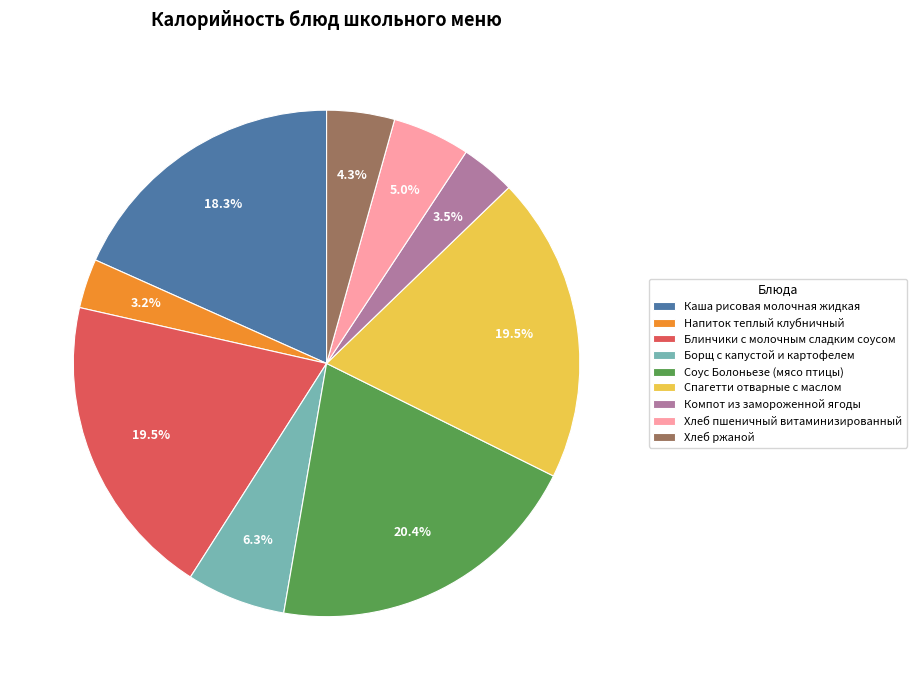

What percentage is NOT represented by Хлеб пшеничный витаминизированный?

95.0%